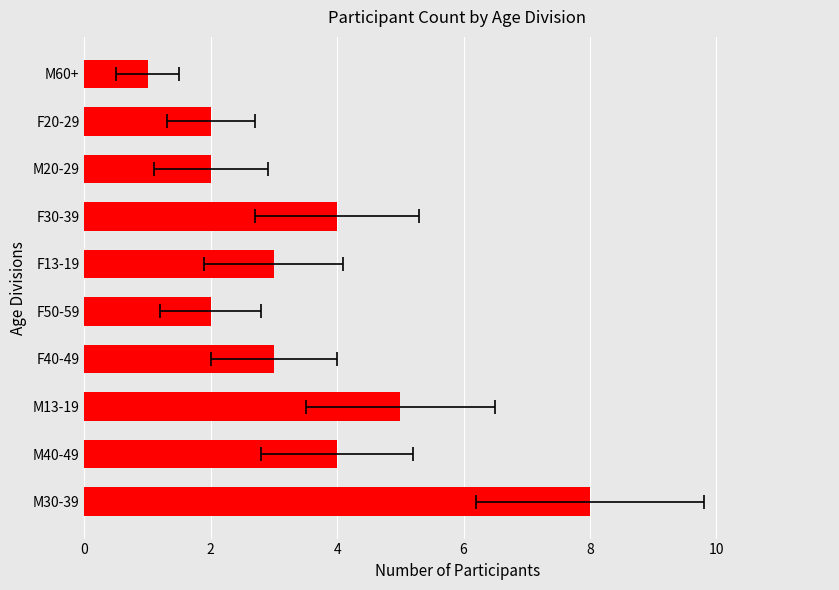

How many data points are above 3?

4